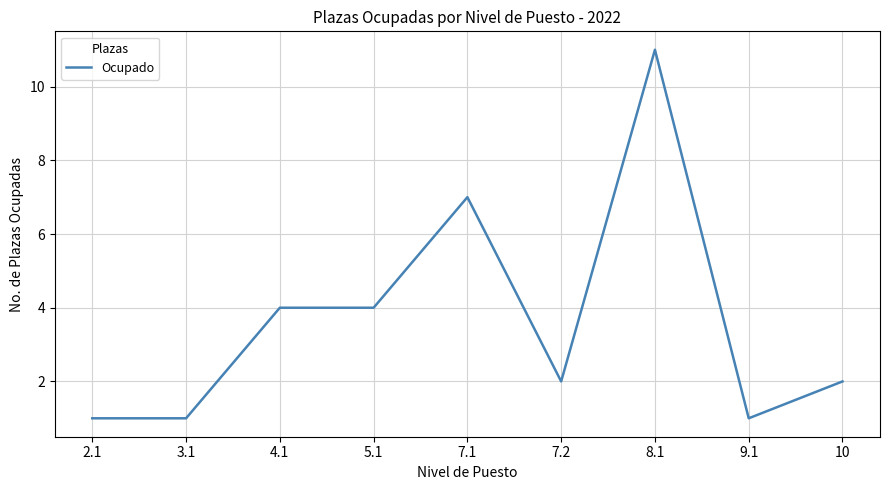

What is the difference between the values at 3.1 and 5.1?

3